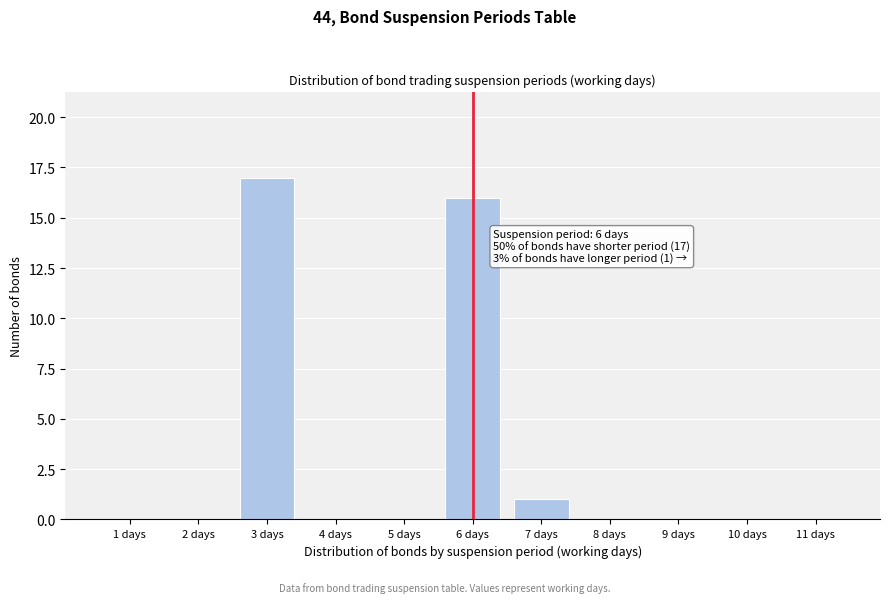

Reading left to right, extract all data points from this chart.

1 days=0	2 days=0	3 days=17	4 days=0	5 days=0	6 days=16	7 days=1	8 days=0	9 days=0	10 days=0	11 days=0